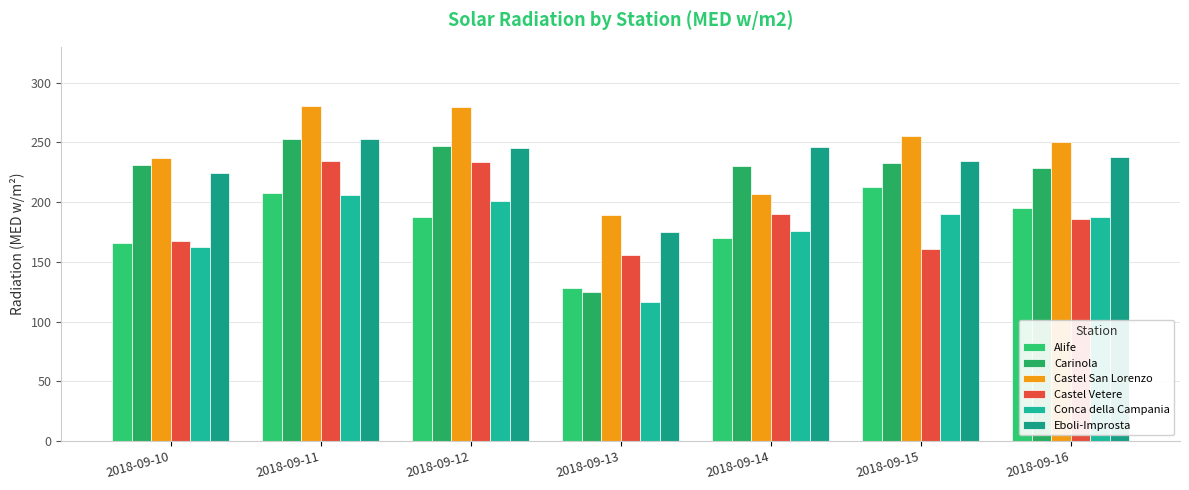

Which series has the widest spread of values?

Carinola